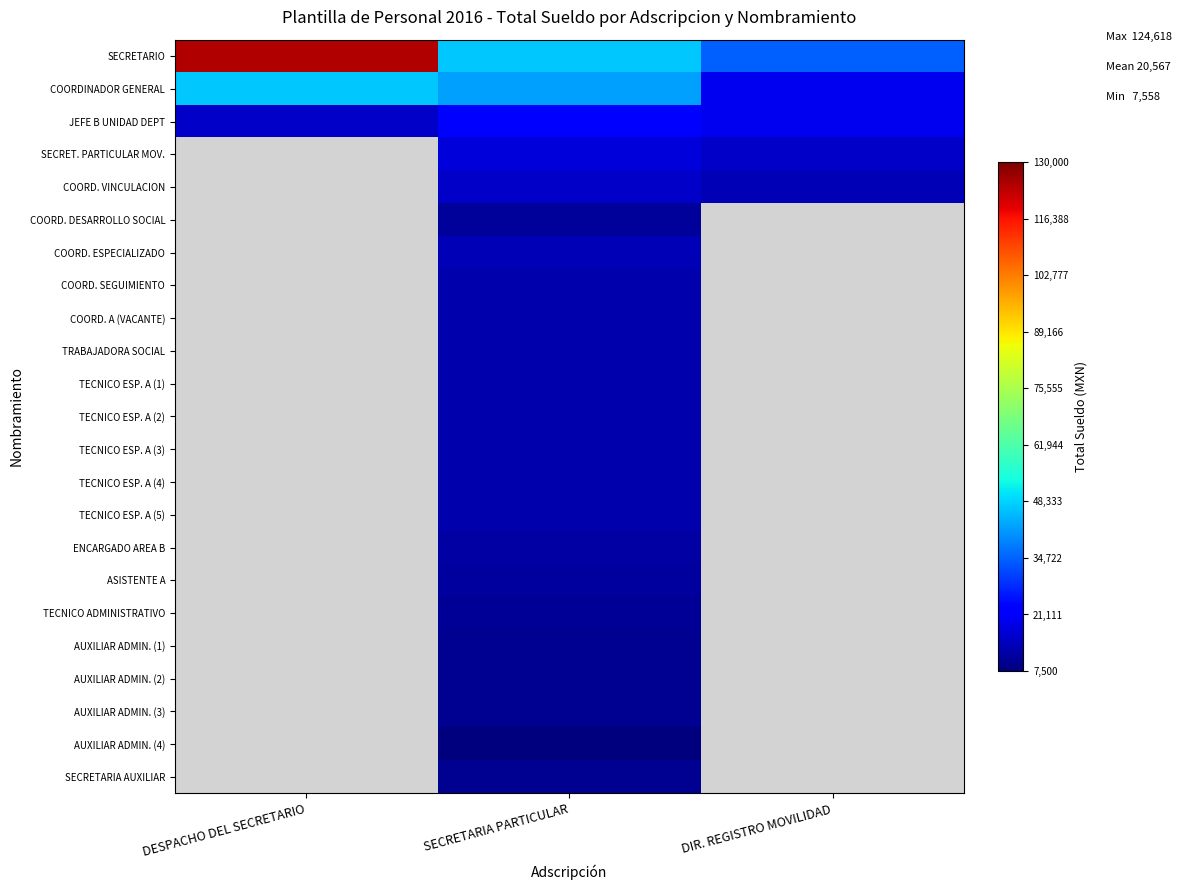

Is the value of AUXILIAR ADMIN. (1) at SECRETARIA PARTICULAR greater than the value of AUXILIAR ADMIN. (3) at DESPACHO DEL SECRETARIO?

No